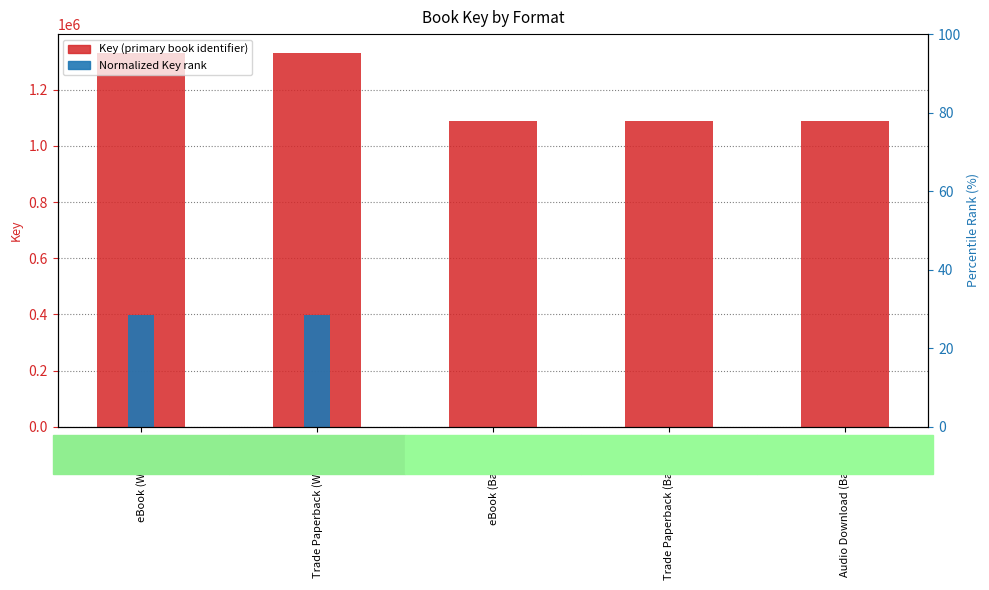

What is the approximate value of Key (primary book identifier) at Audio Download (Backtalk)?

1090091.0